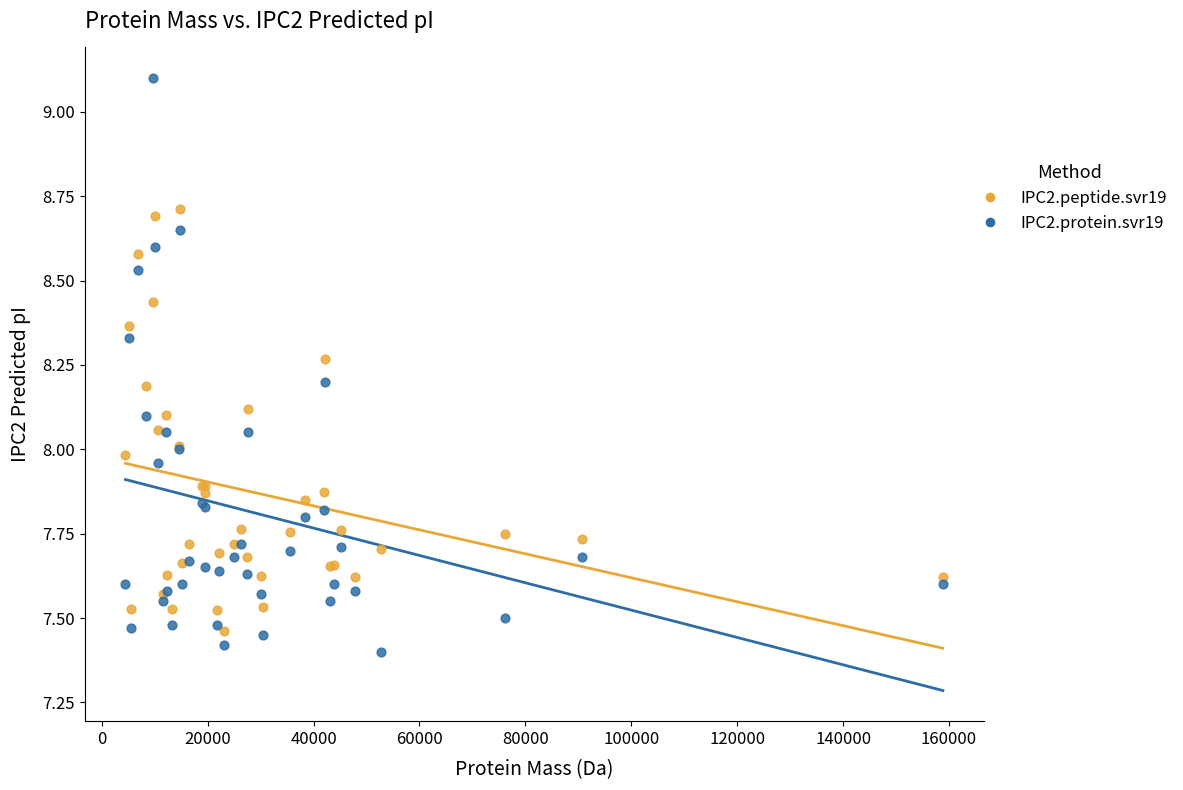

What are all the series names shown in the legend?

IPC2.peptide.svr19, IPC2.protein.svr19